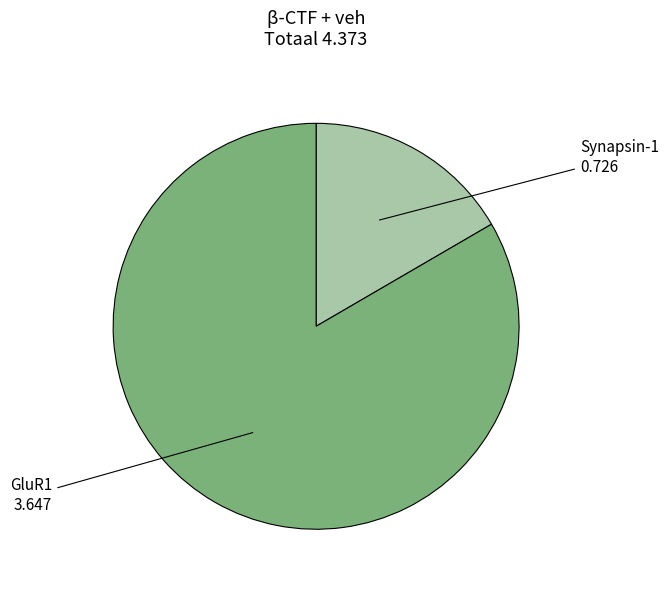

What is the largest slice in the pie chart?

GluR1